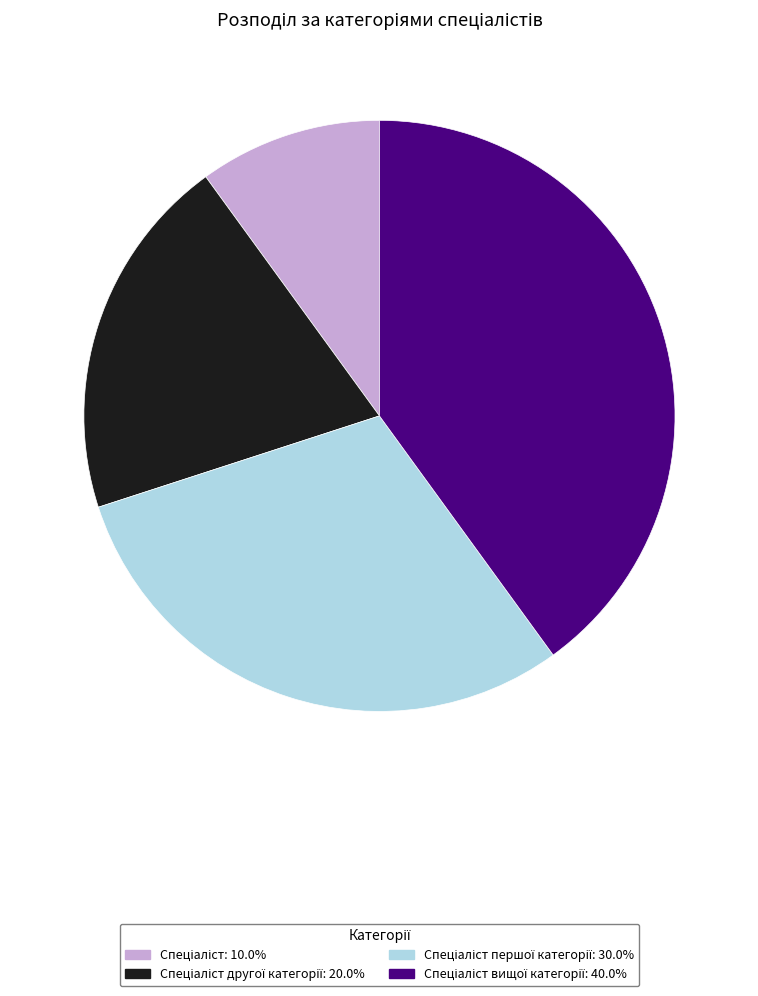

How many slices are in this pie chart?

4